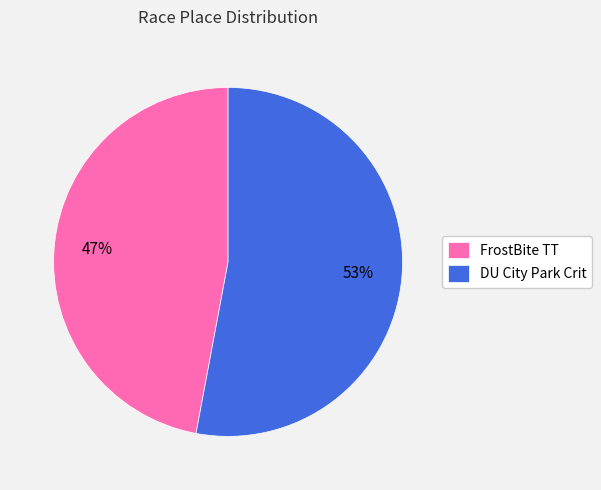

Do DU City Park Crit and FrostBite TT together represent more than half of the pie?

Yes